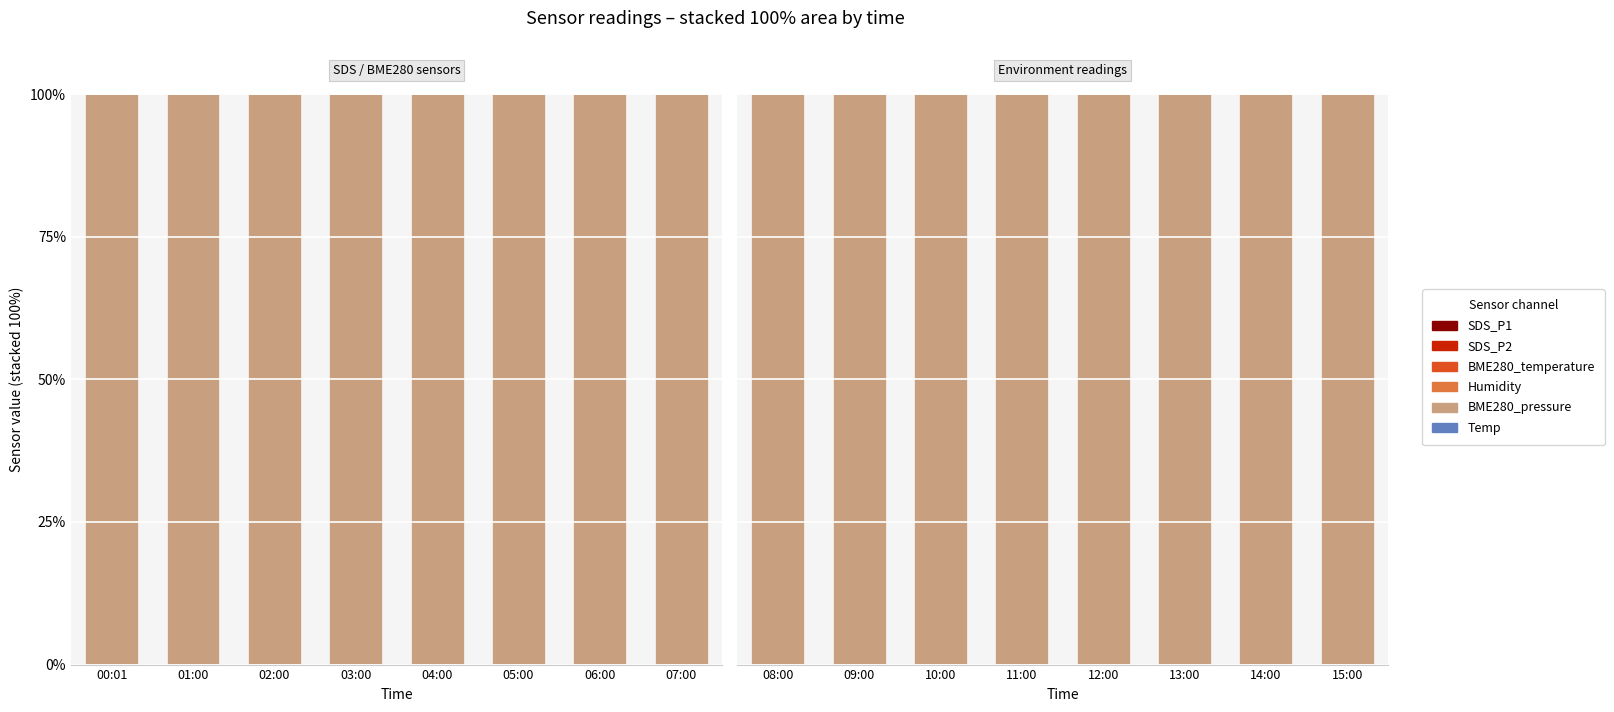

What is the total value across all series at 12:00?

100.0